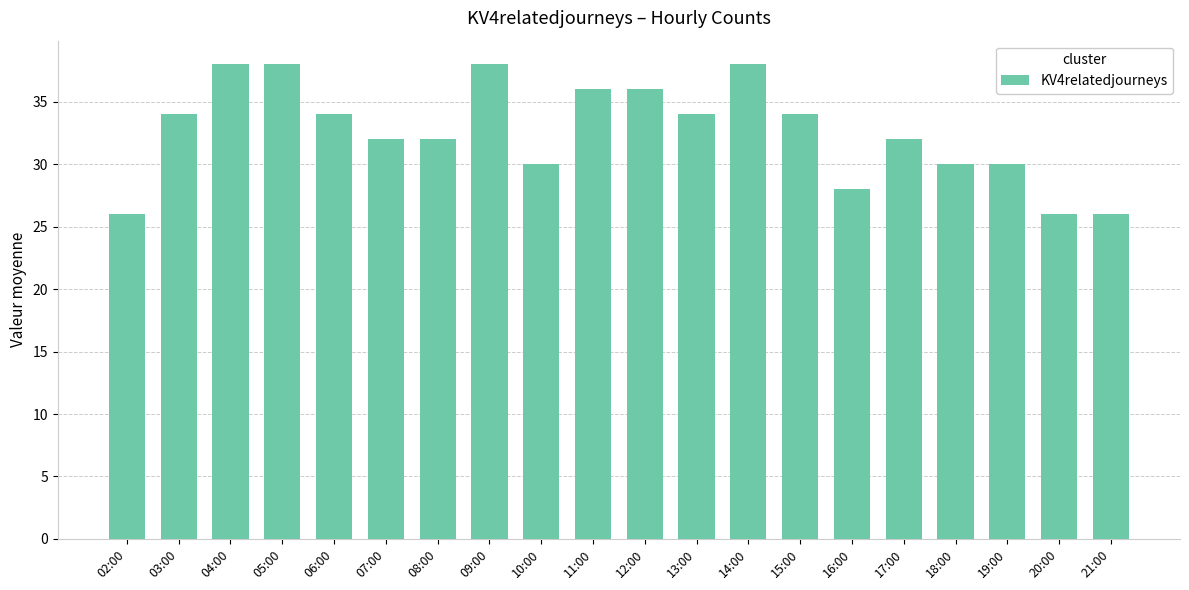

What is the sum of the values at 18:00 and 21:00?

56